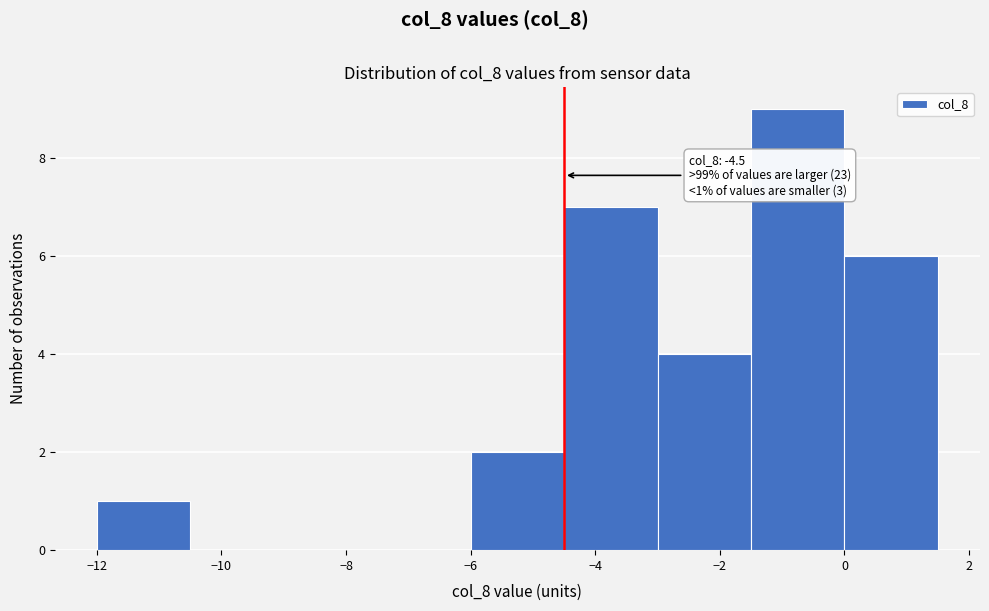

Which range on the x-axis has the tallest bar?

-1.5 to 0.0